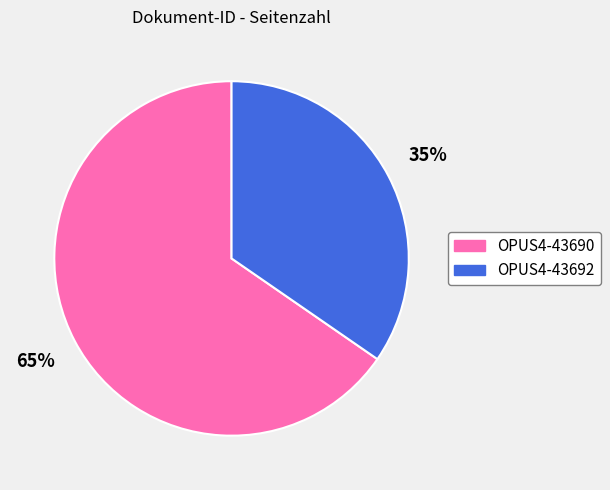

What is the smallest slice in the pie chart?

OPUS4-43692